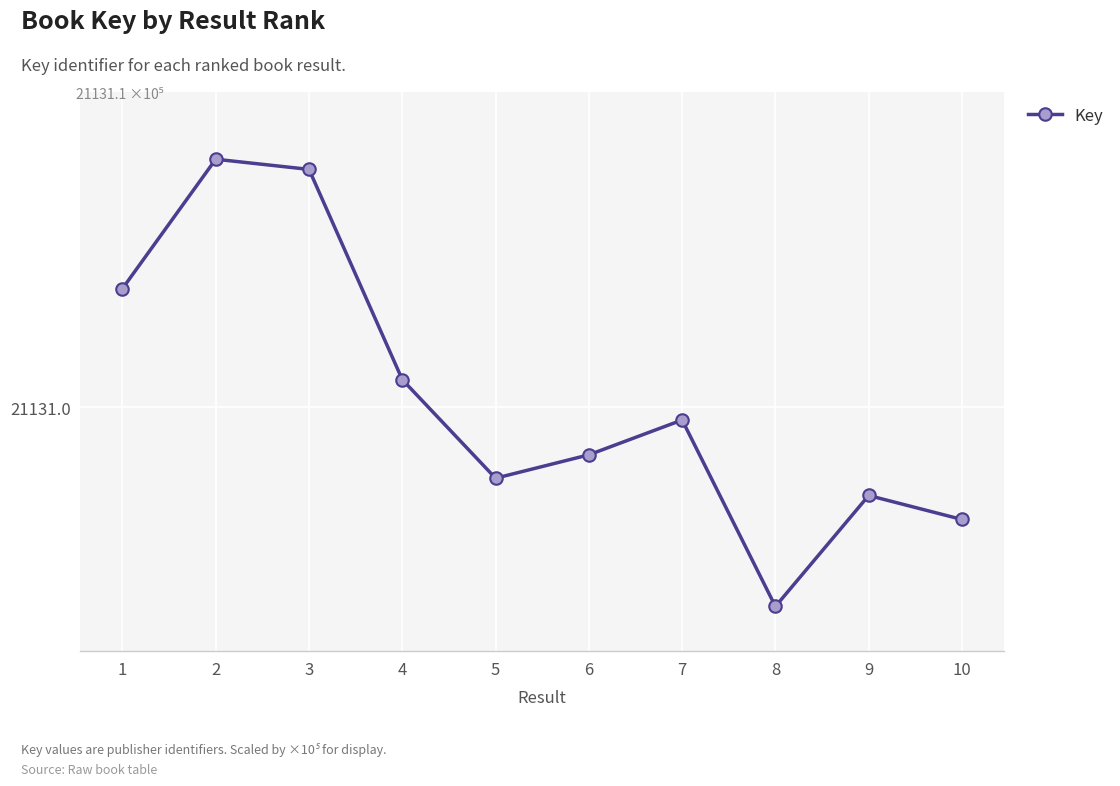

Which label corresponds to the smallest value in the chart?

8